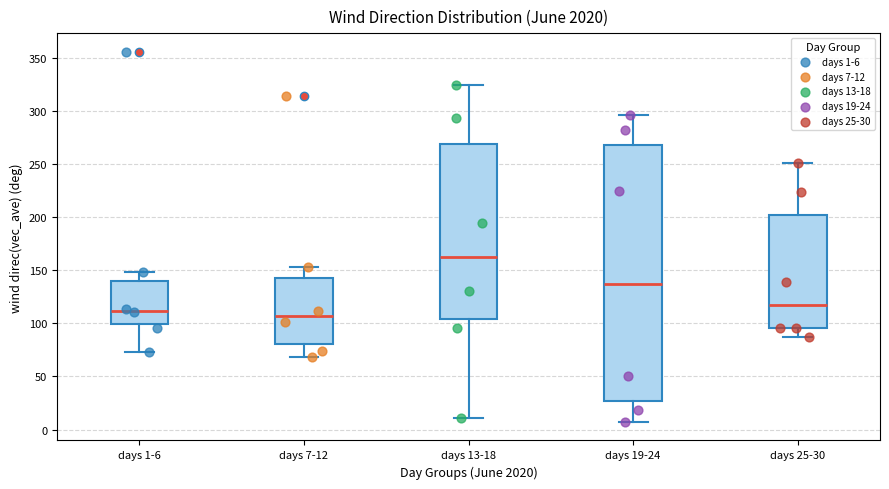

Reading left to right, read every box against the y-axis: the position of its median line, the range the box covers, and the ends of its whiskers. The values are not printed on the chart, so give them approximately, as read against the axis.

days 1-6: median 110, box 100 to 140, whiskers 75 to 150
days 7-12: median 105, box 80 to 140, whiskers 70 to 155
days 13-18: median 165, box 105 to 270, whiskers 10 to 325
days 19-24: median 140, box 25 to 270, whiskers 5 to 295
days 25-30: median 115, box 95 to 200, whiskers 85 to 250